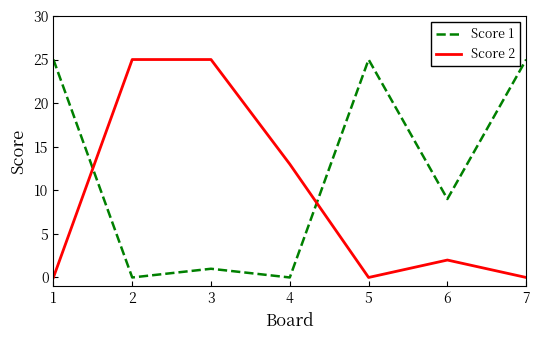

How many lines are shown in the chart?

2